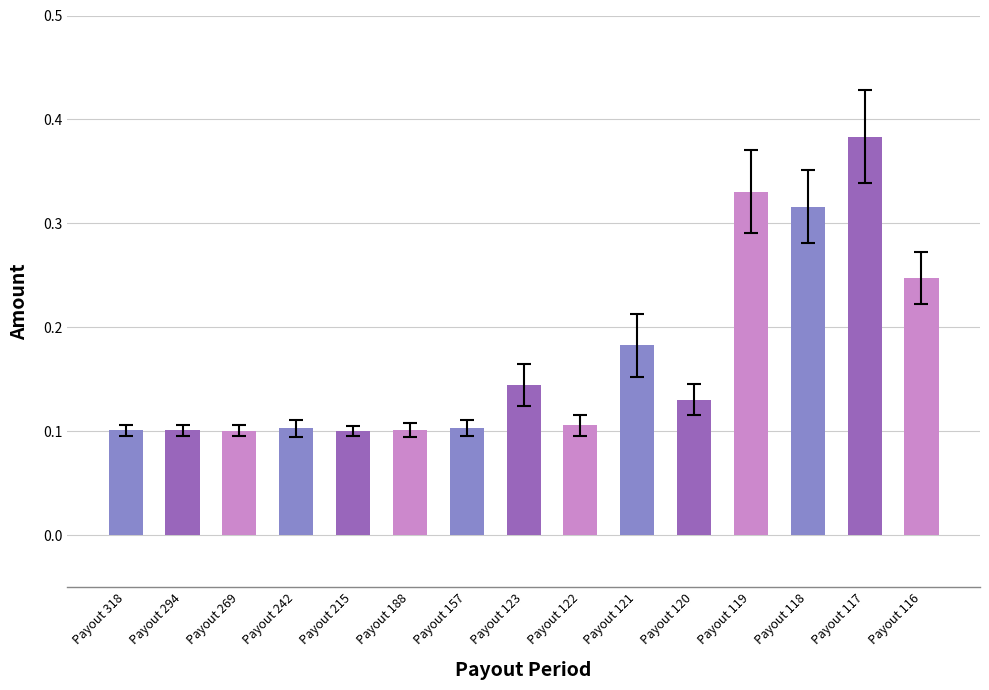

Does the chart contain stacked bars?

No